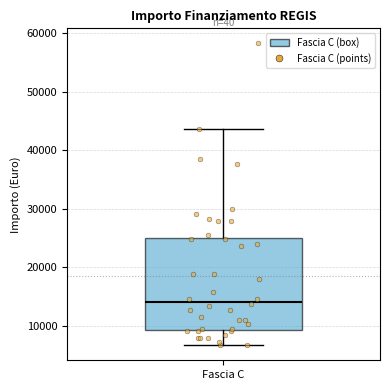

Where is the upper edge of the box for Fascia C on the y-axis? The values are not printed on the chart, so give them approximately, as read against the axis.

25000